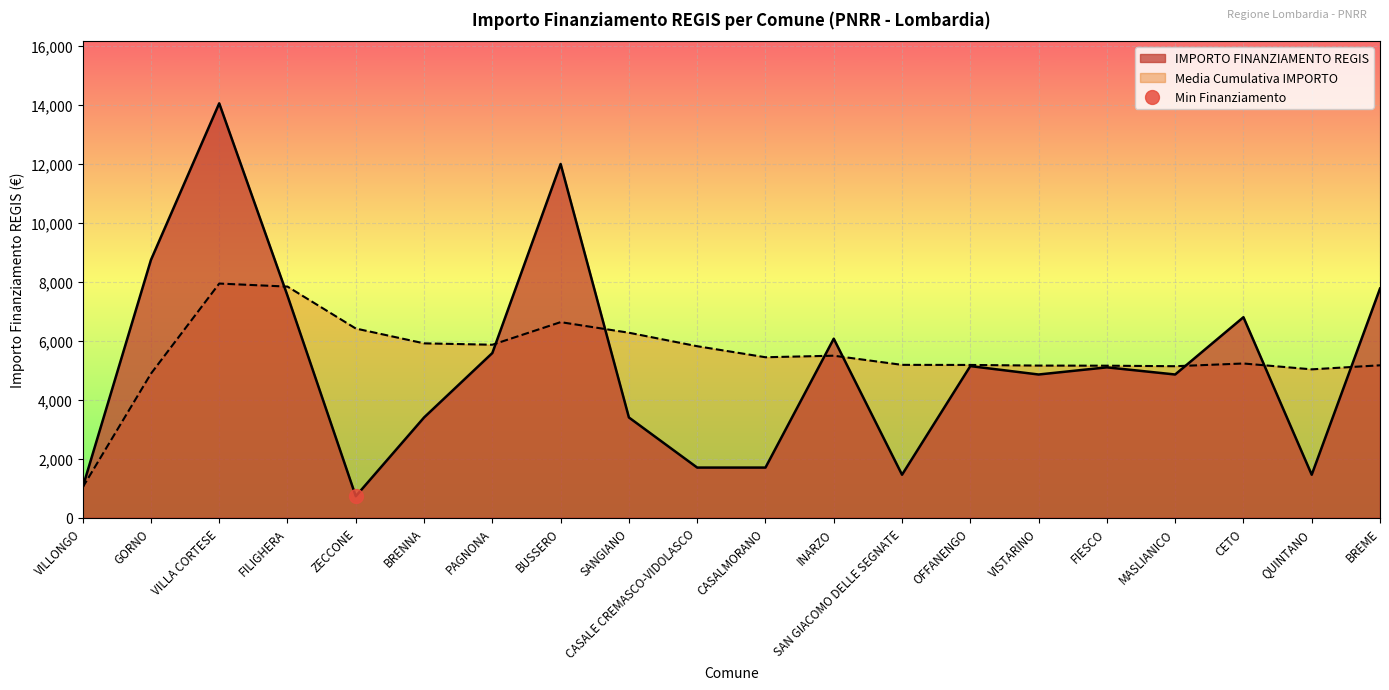

Where does the data first go above 5103?

GORNO